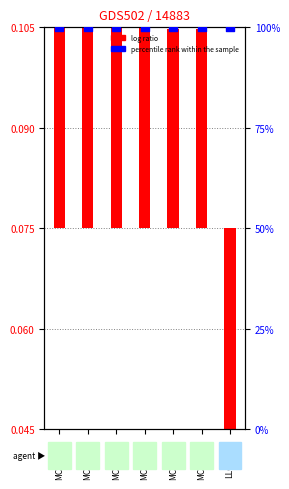

At how many categories does at least one series exceed 55?

7